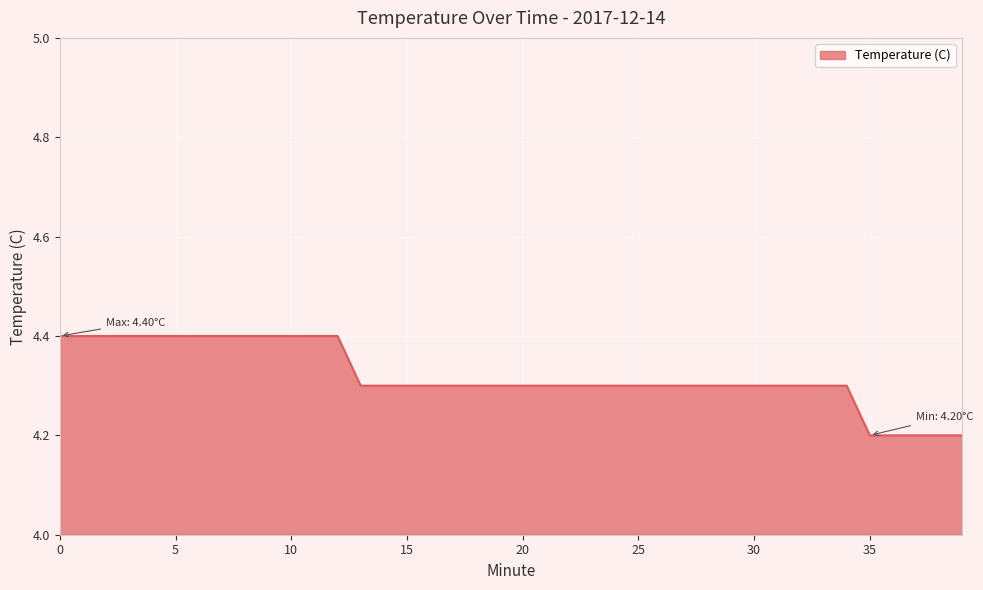

What is the greatest value displayed?

4.4